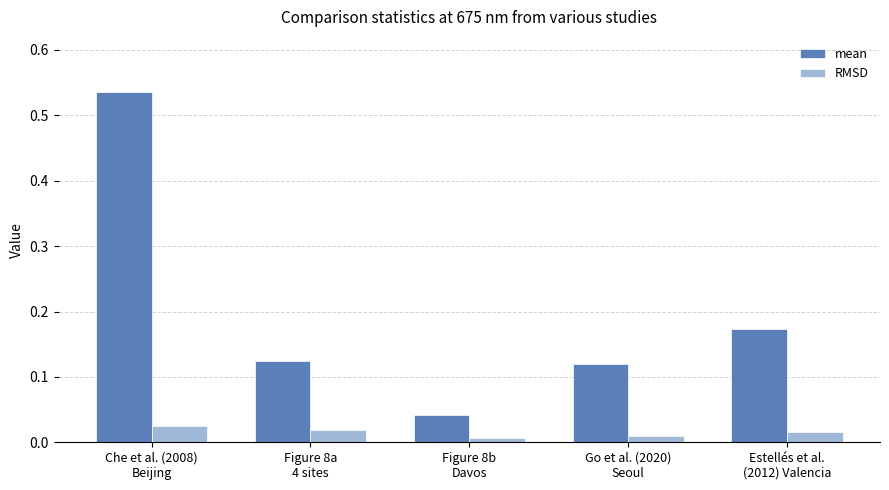

What position from the right is Figure 8a
4 sites?

4